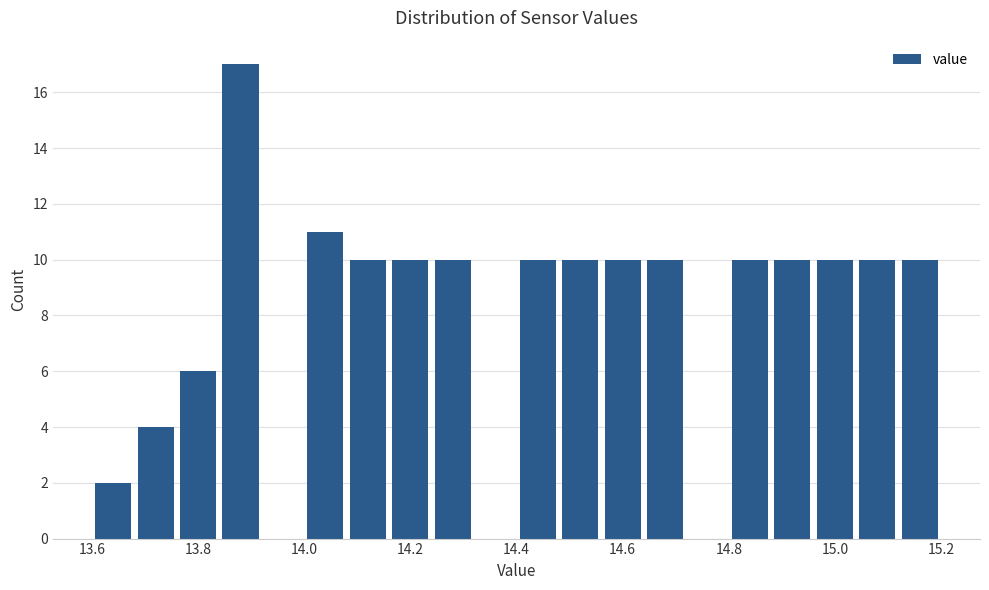

How tall is the bar that spans 14.24 to 14.32 on the x-axis? The values are not printed on the chart, so give them approximately, as read against the axis.

10